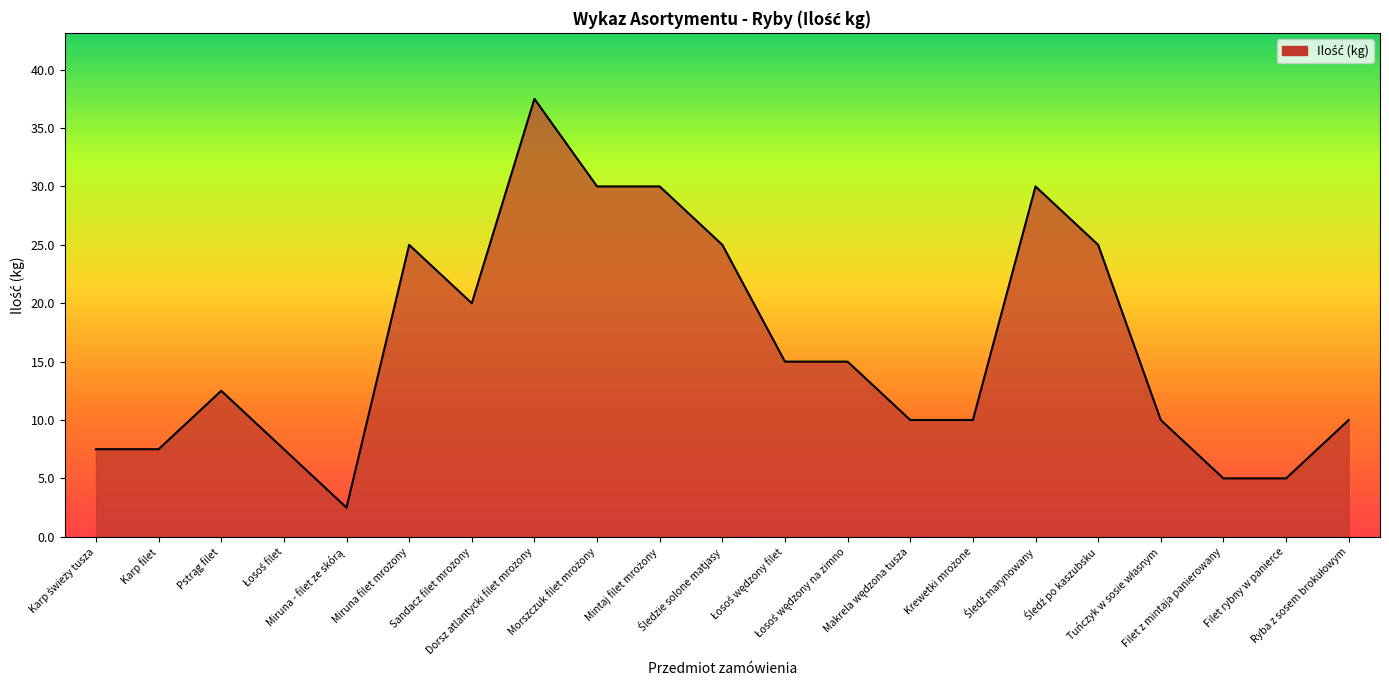

What is the ratio of the value at Filet rybny w panierce to the value at Karp filet?

0.7